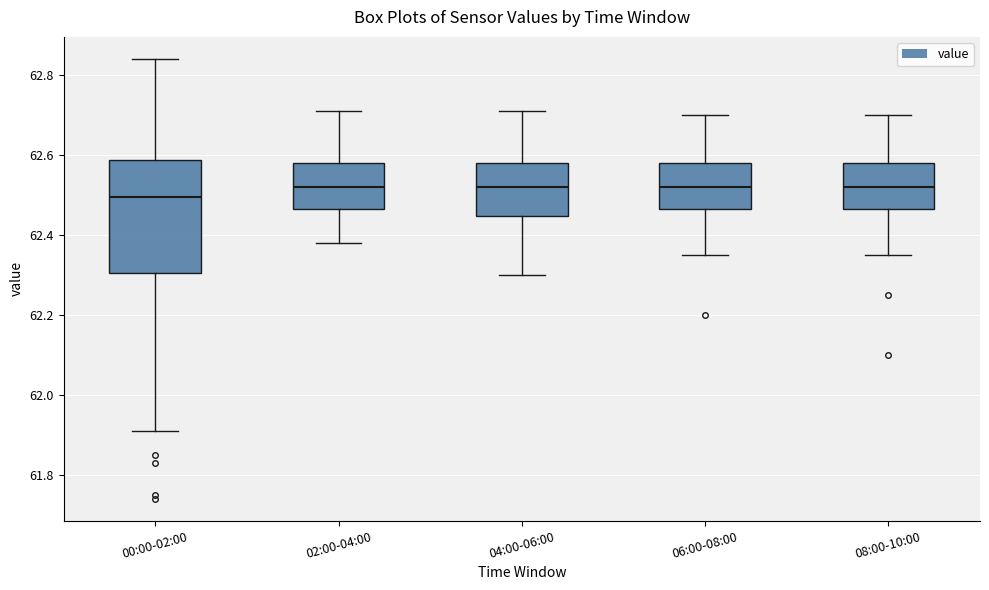

Where is the upper edge of the box for 00:00-02:00 on the y-axis? The values are not printed on the chart, so give them approximately, as read against the axis.

62.58